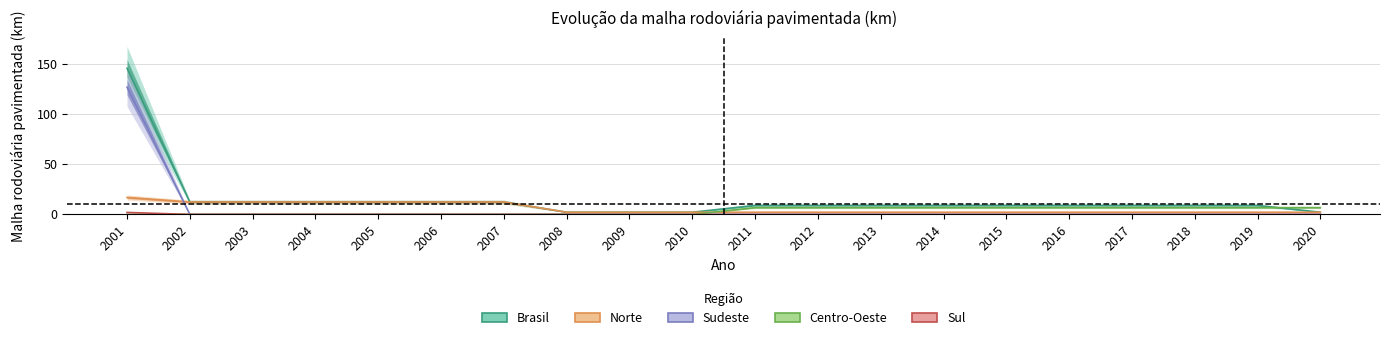

Which has a higher value, 2012 or 2015?

2012